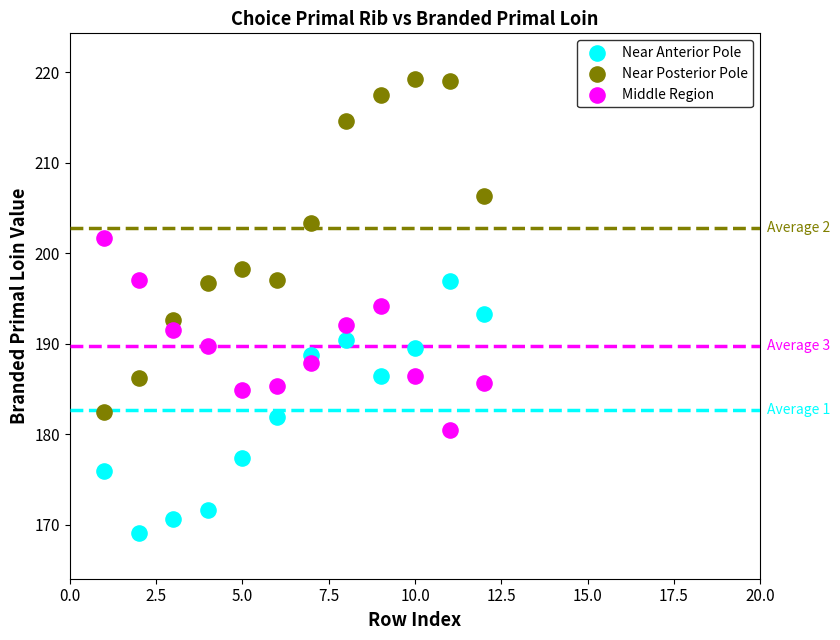

Which series contains the highest Y value?

Near Posterior Pole